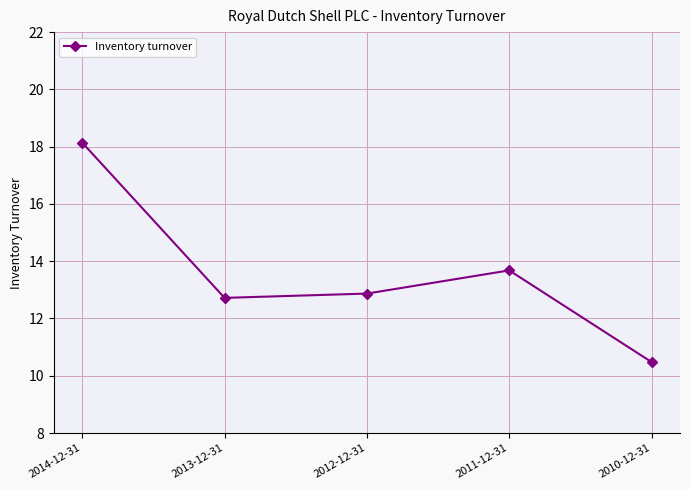

Approximately how many times larger is the value at 2012-12-31 compared to 2010-12-31?

1.2